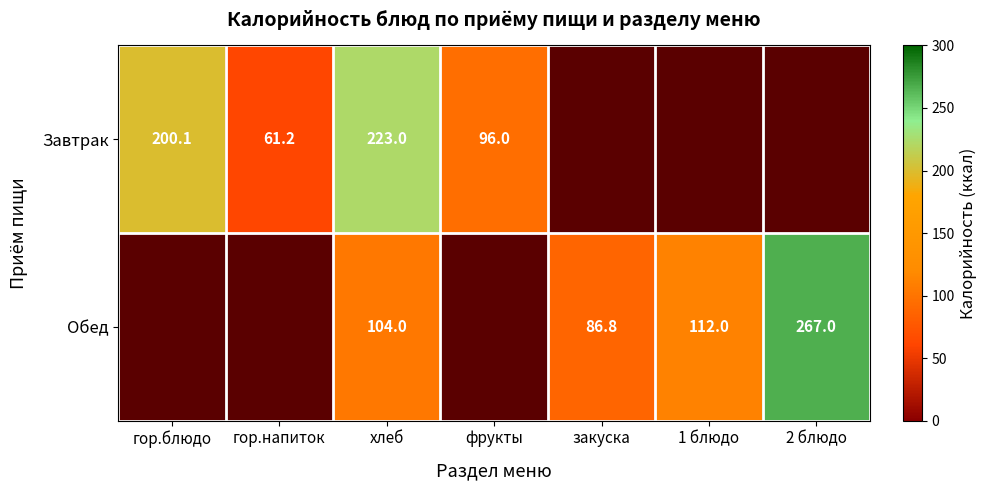

At which category is the sum across all series the highest?

хлеб